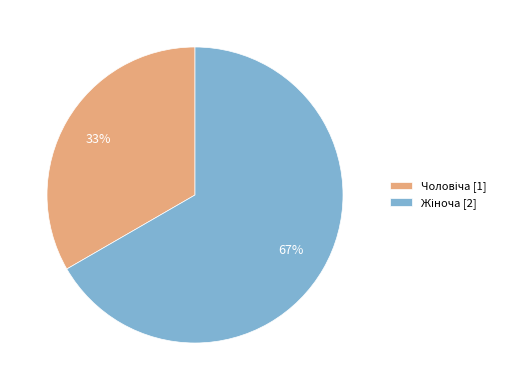

Is there a majority slice in this chart?

Yes